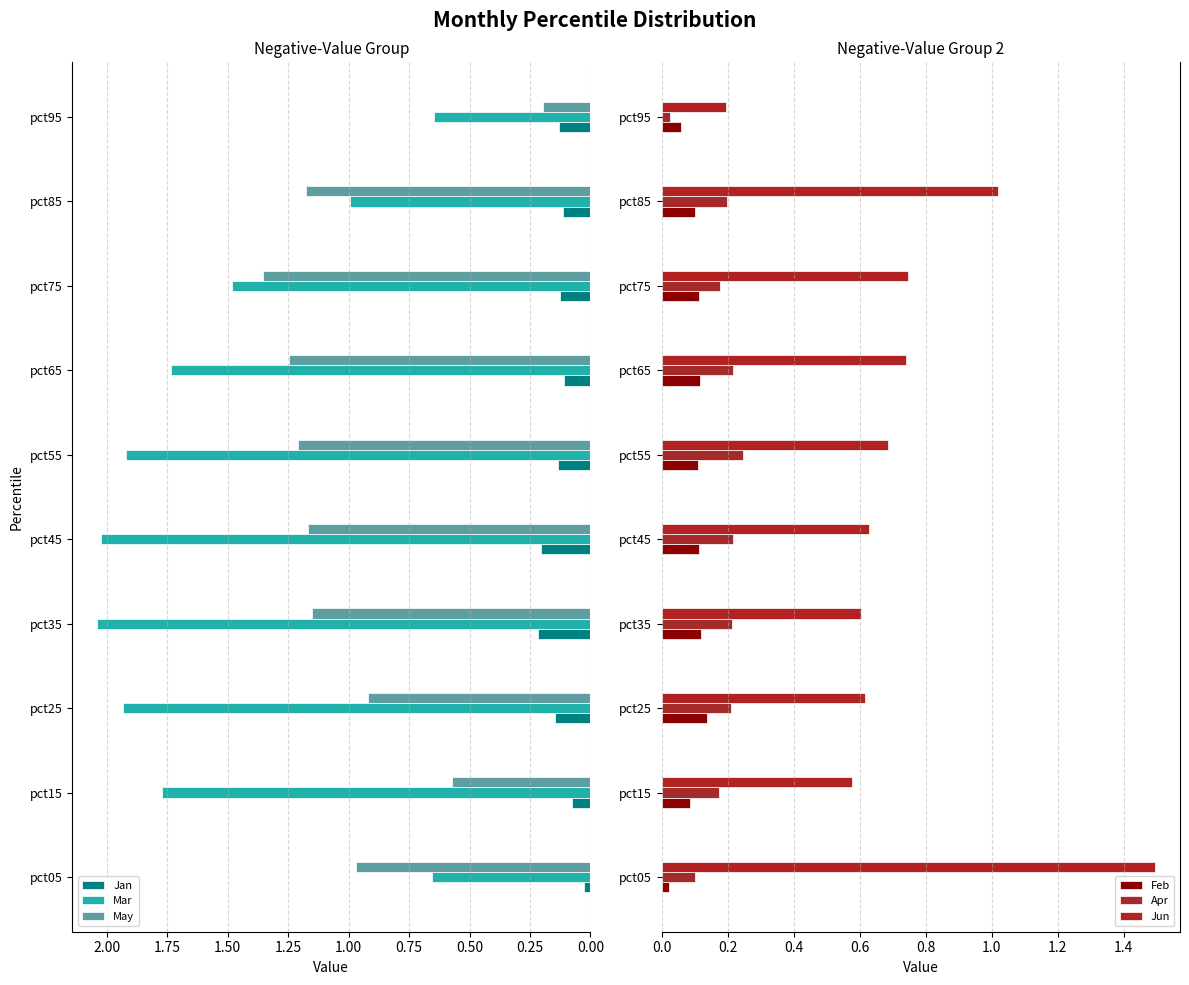

What is the sum of the Jan values at pct35 and pct15?

0.3